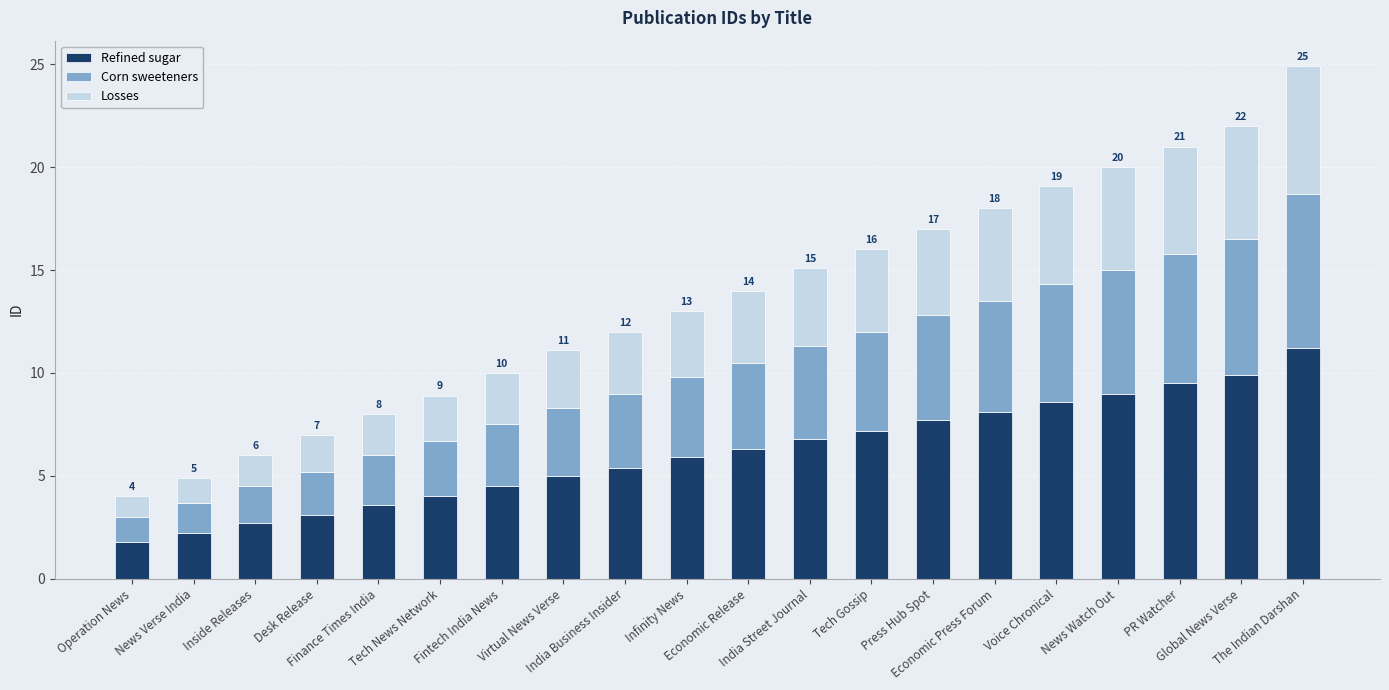

How many series are shown in this chart?

3